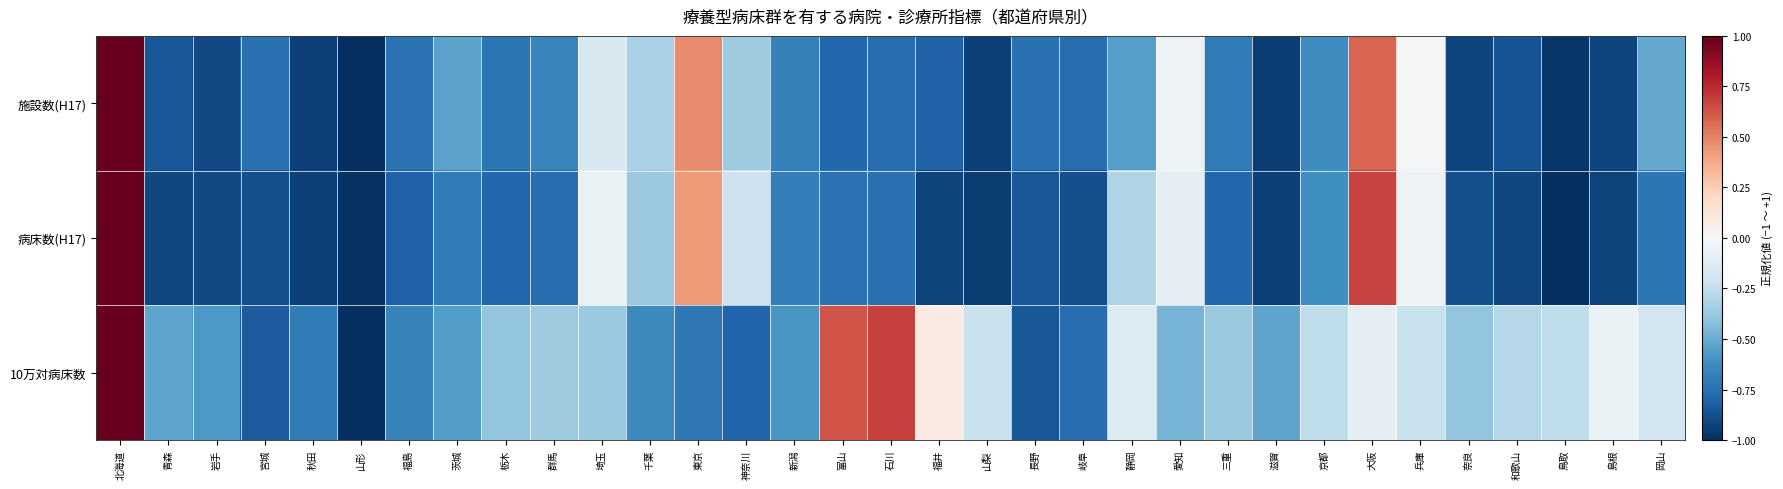

Count the number of categories in the chart.

33